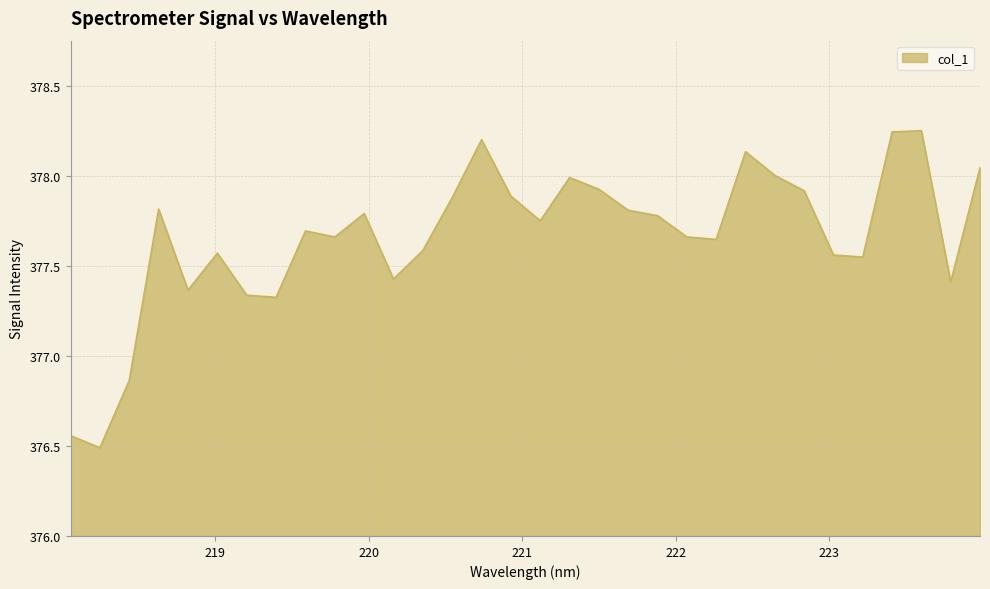

What is the difference between the maximum and minimum values?

1.8